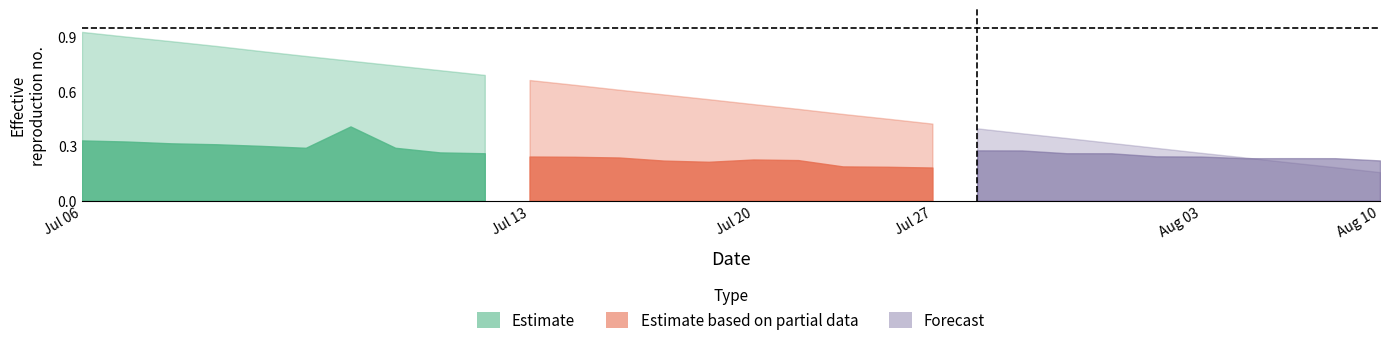

The Estimate series shows 0.1 at -18.5. True or false?

False